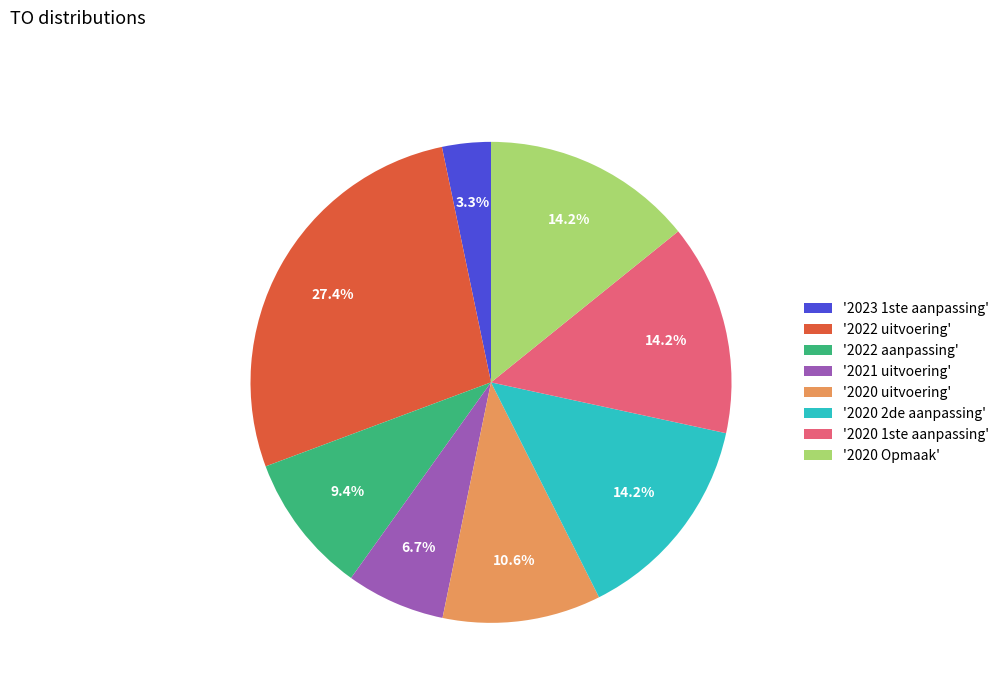

Is there any slice that represents more than half of the pie?

No